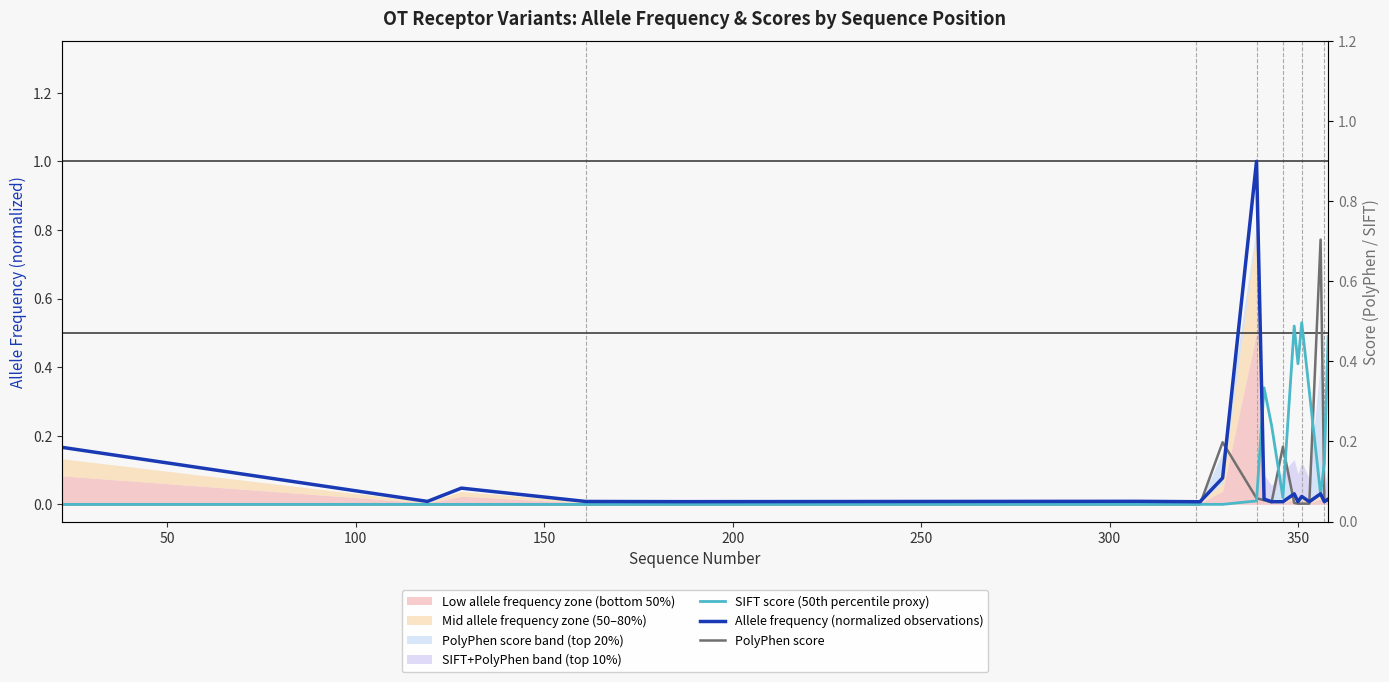

Rank the series by their maximum value, from lowest to highest.

SIFT score (50th percentile proxy), PolyPhen score, Allele frequency (normalized observations)